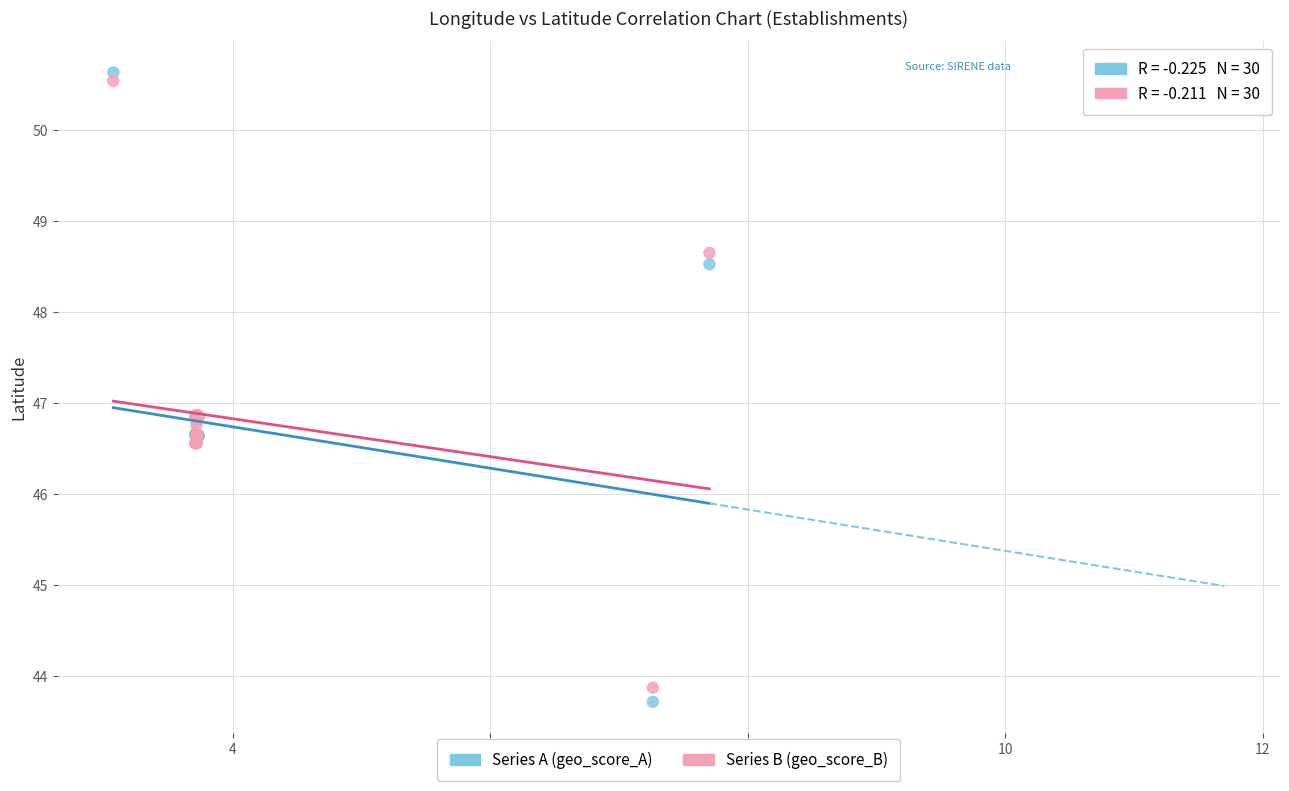

Which series contains the lowest Y value?

Series A (geo_score_A)